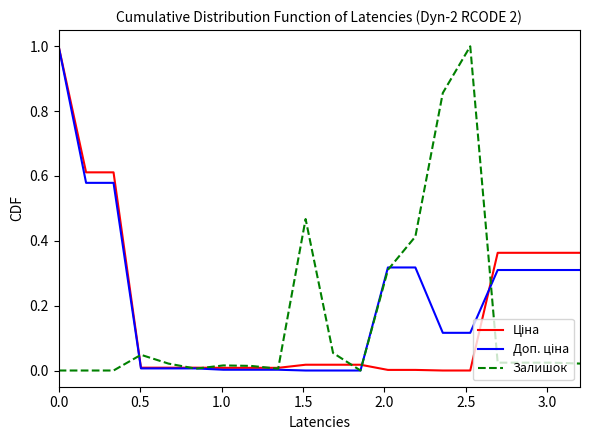

What is the maximum value shown in the chart?

1.0